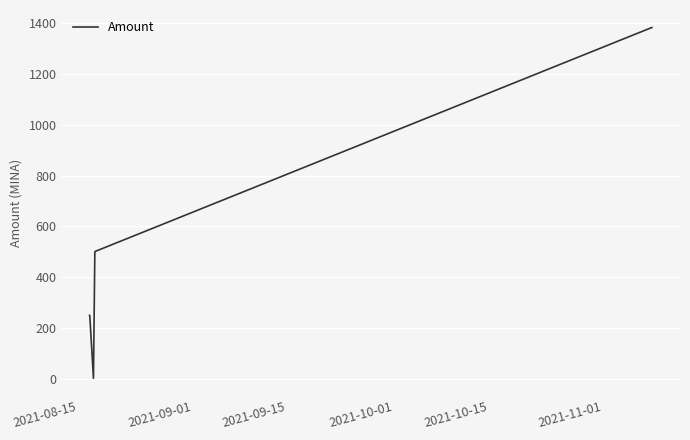

What is the maximum value shown in the chart?

1383.3